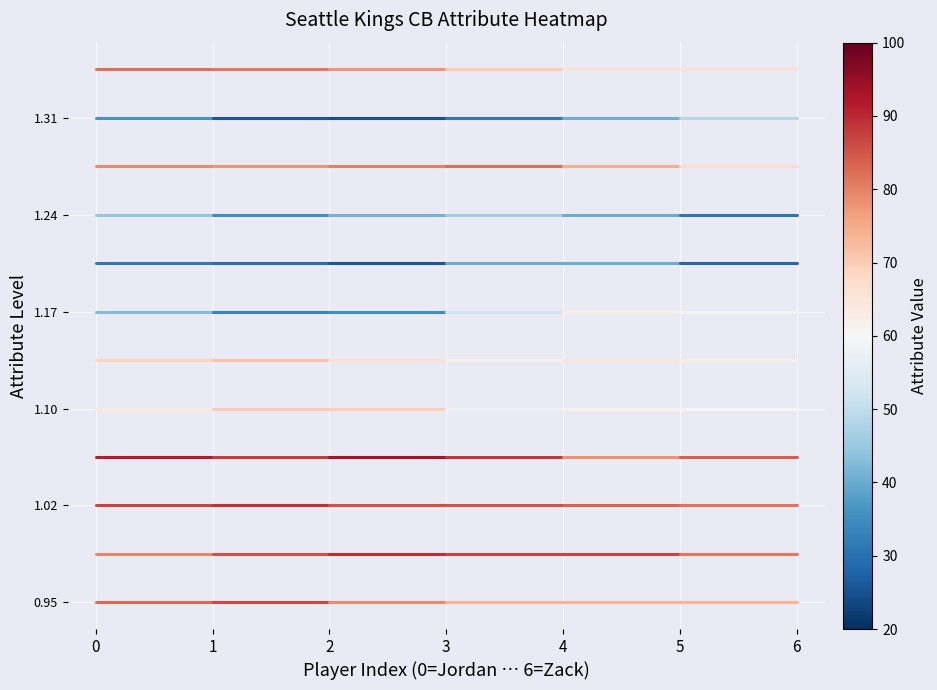

Which series has the largest range (max minus min)?

strength